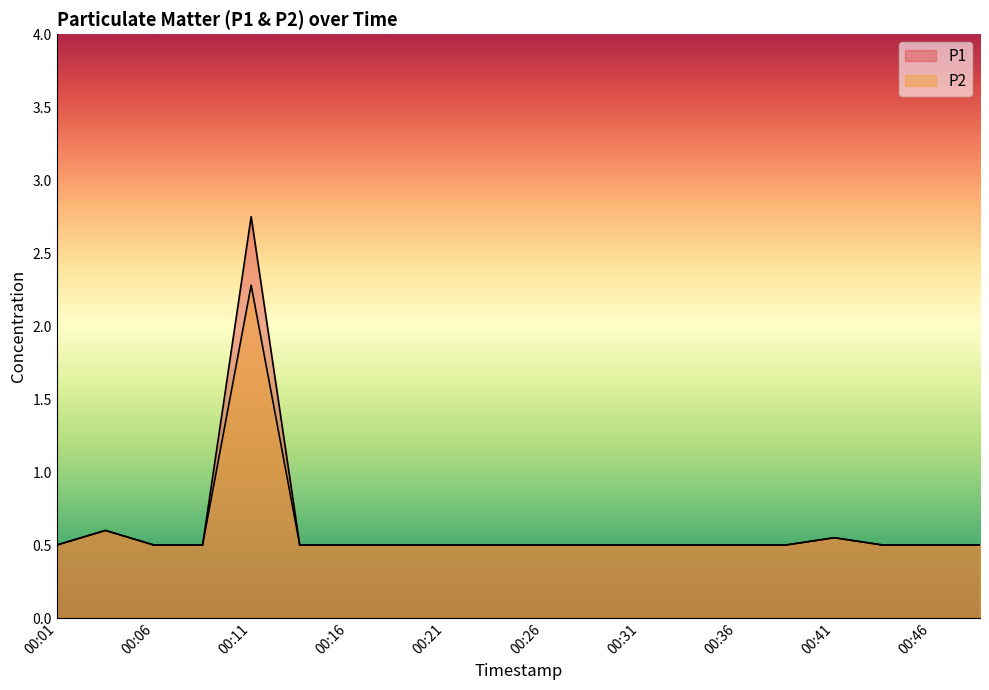

True or false: P2 and P1 intersect in this chart.

False